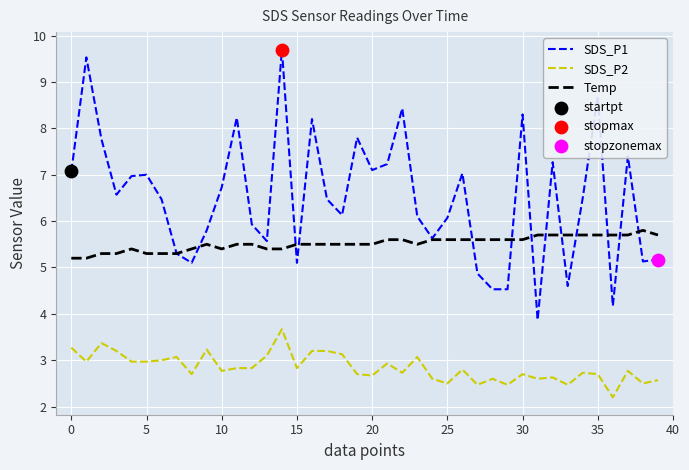

Which series has the largest total across all categories?

SDS_P1